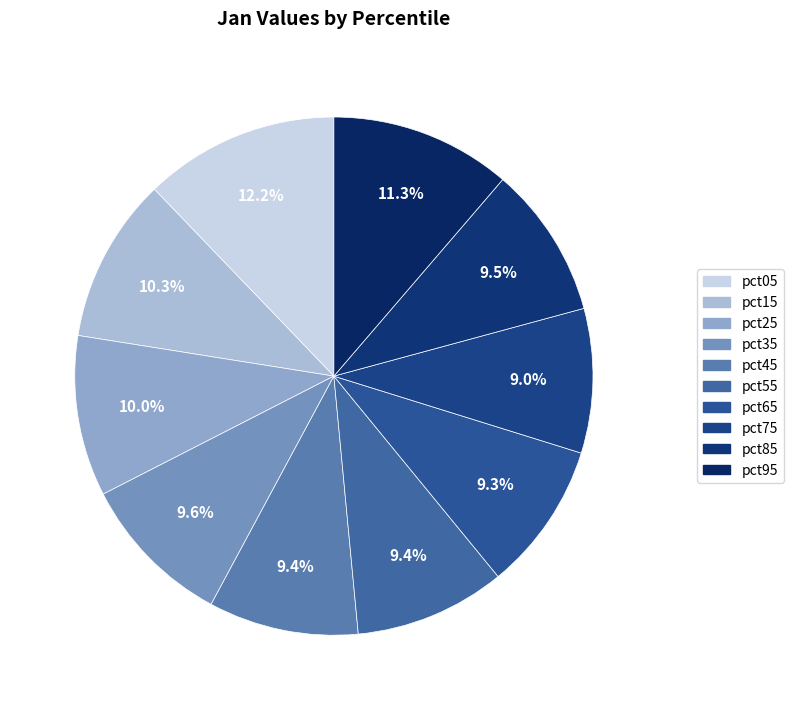

Does pct35 represent more than half of the total?

No